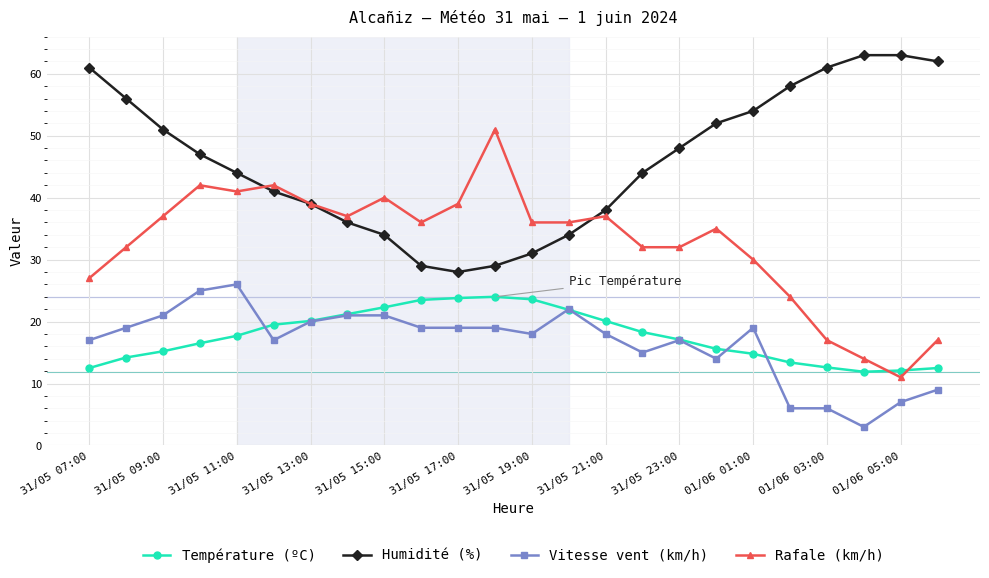

How many series are shown in this chart?

4